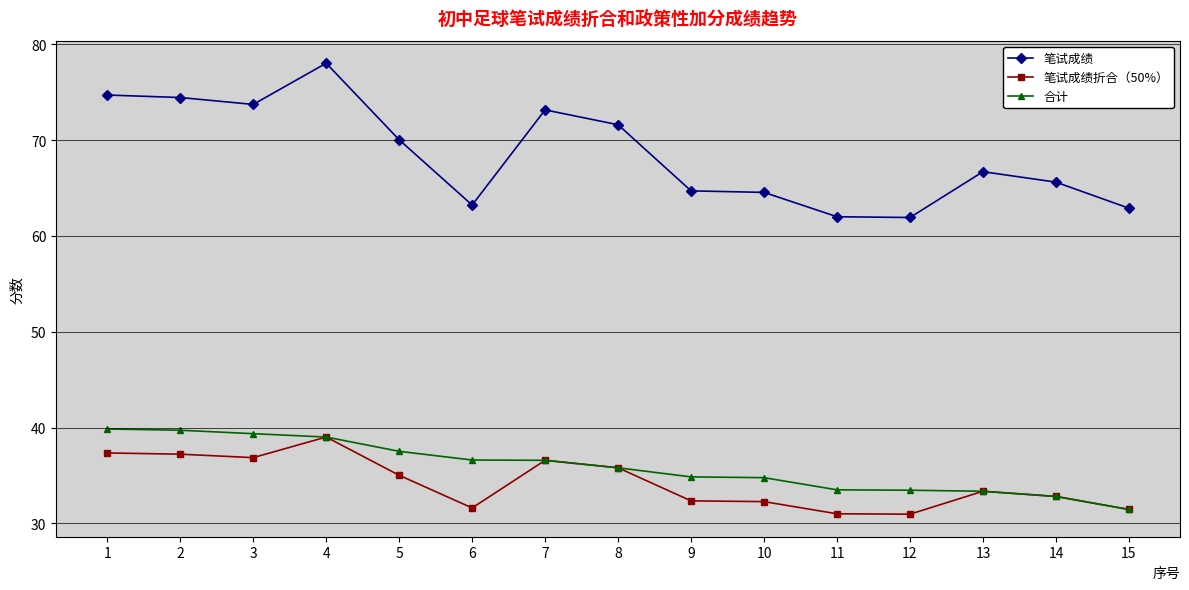

True or false: 笔试成绩折合（50%） and 笔试成绩 intersect in this chart.

False